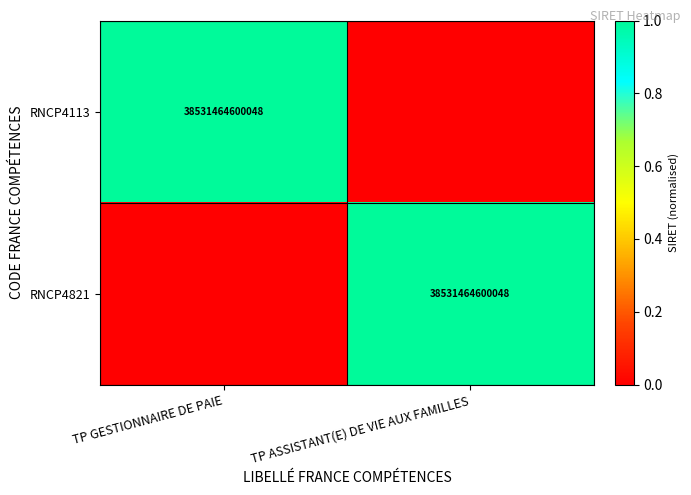

At how many categories does at least one series exceed 0?

2